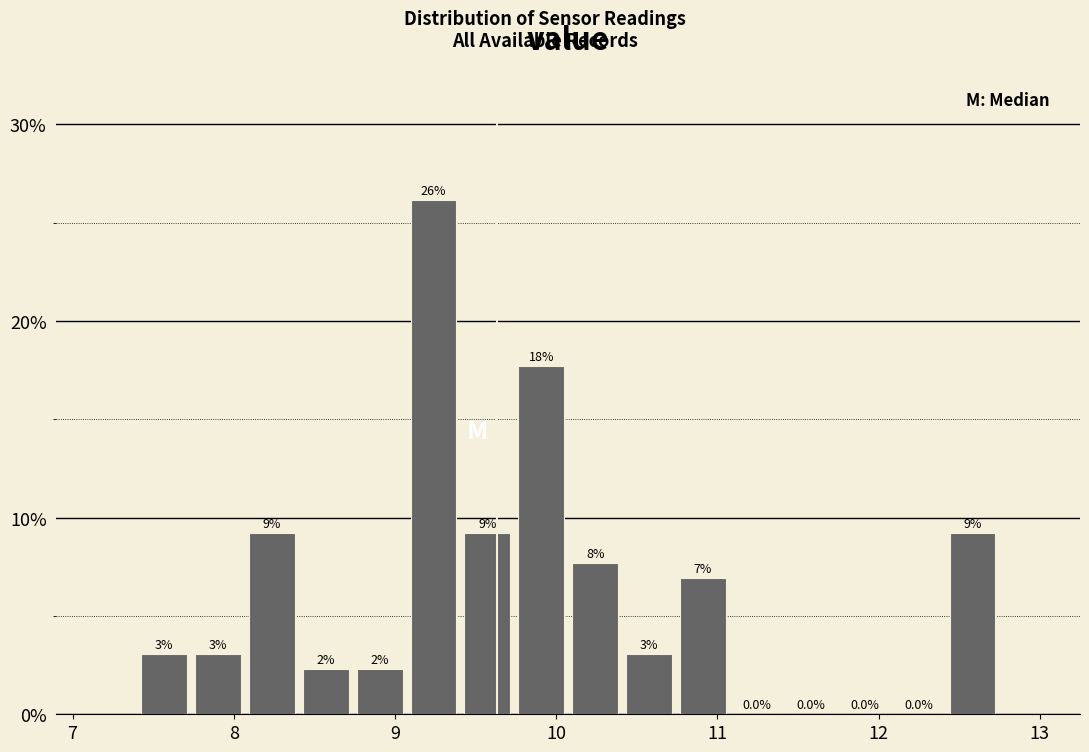

Around what value on the x-axis is the tallest bar? Give the approximate position of its centre, as read against the axis.

9.2